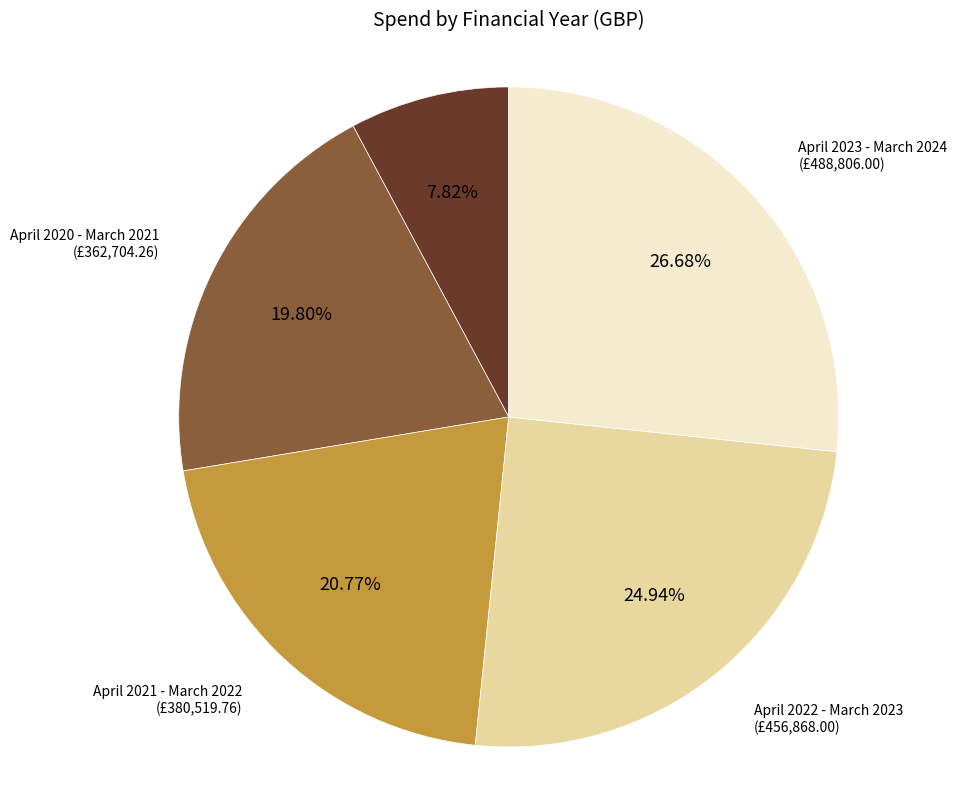

How many slices are in this pie chart?

5